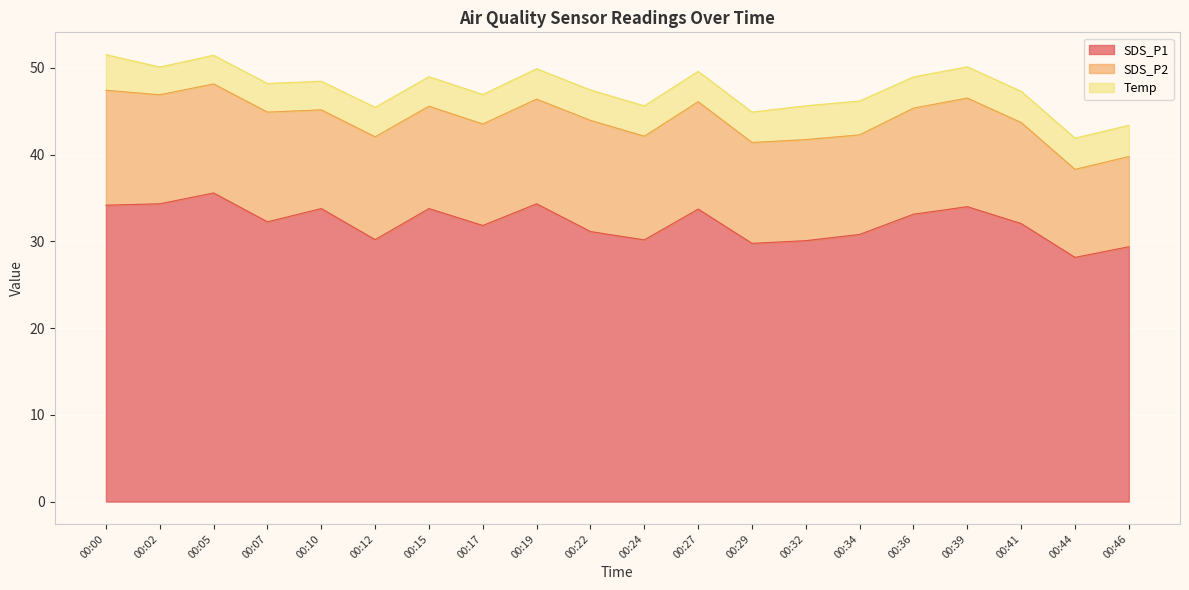

What is the difference between the highest and lowest values at 00:19?

30.8